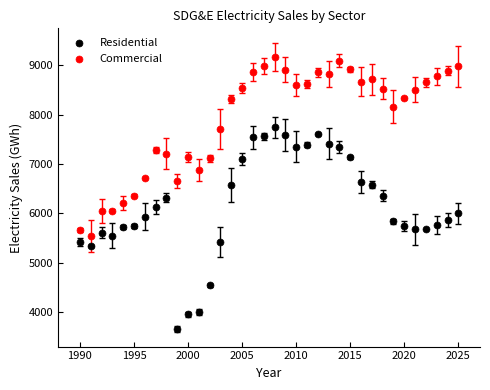

Which series has the largest Y range (max minus min)?

Residential